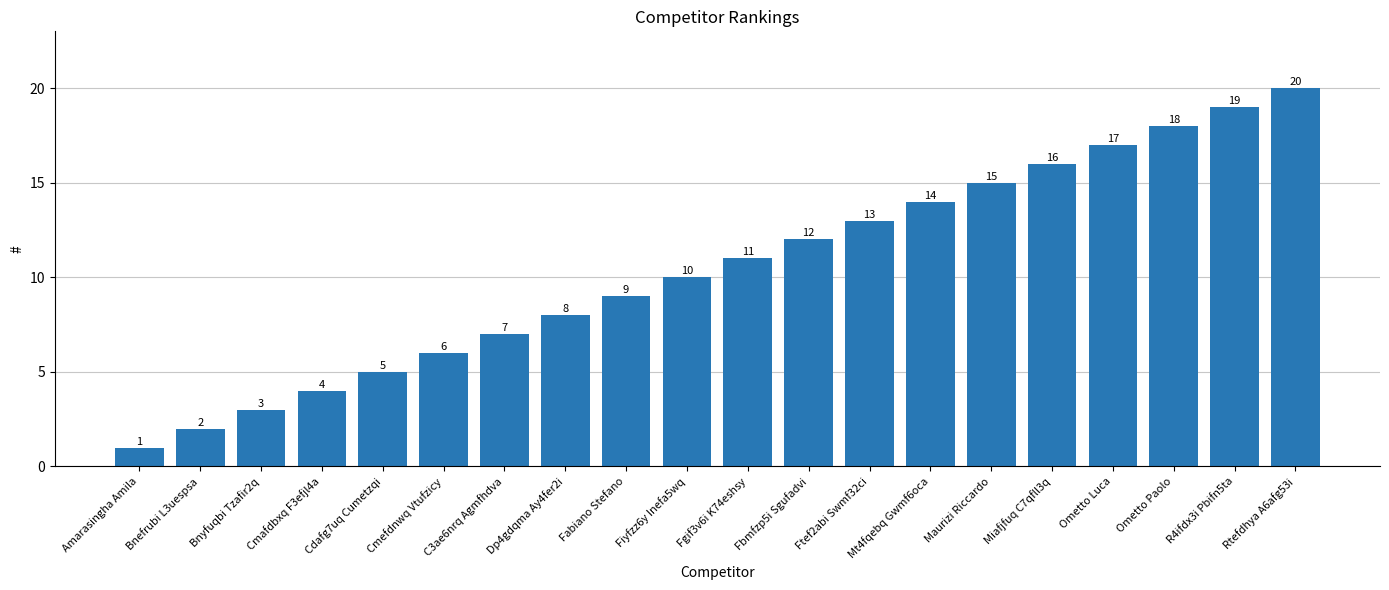

What is the minimum value shown in the chart?

1